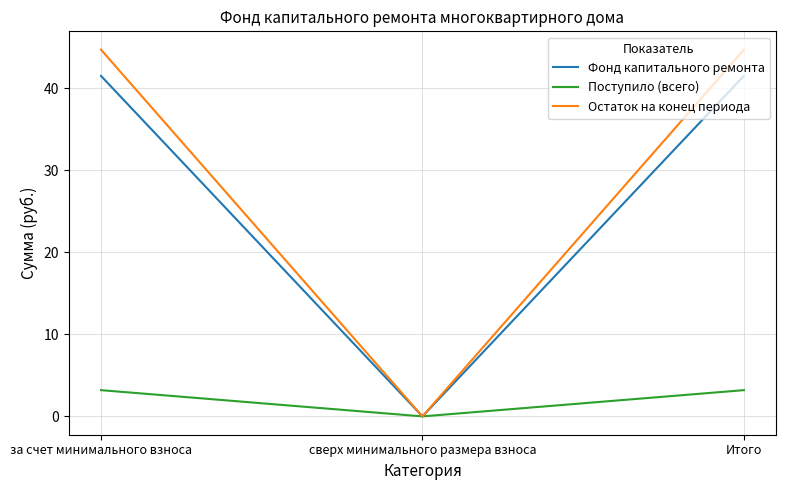

What are all the series names shown in the legend?

Фонд капитального ремонта, Поступило (всего), Остаток на конец периода